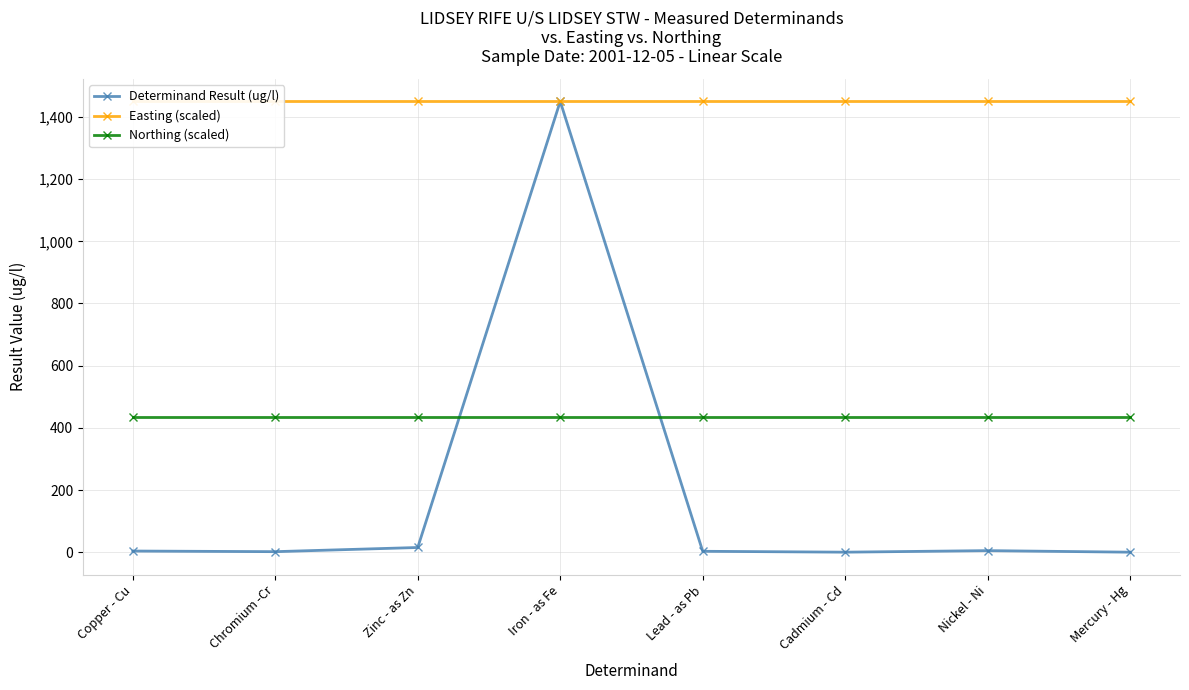

What is the label of the 8th point from the left?

Mercury - Hg